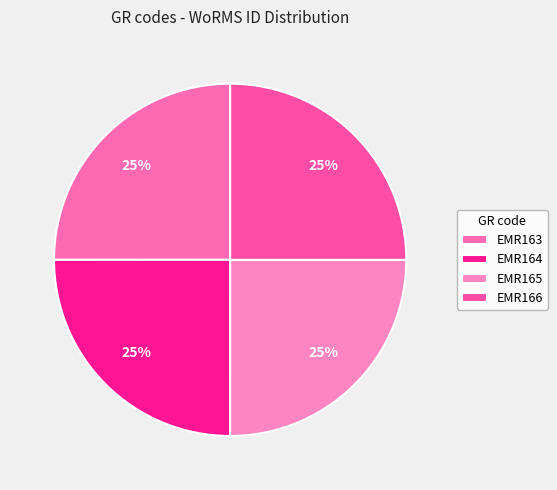

Which category has the biggest portion of the pie?

EMR166